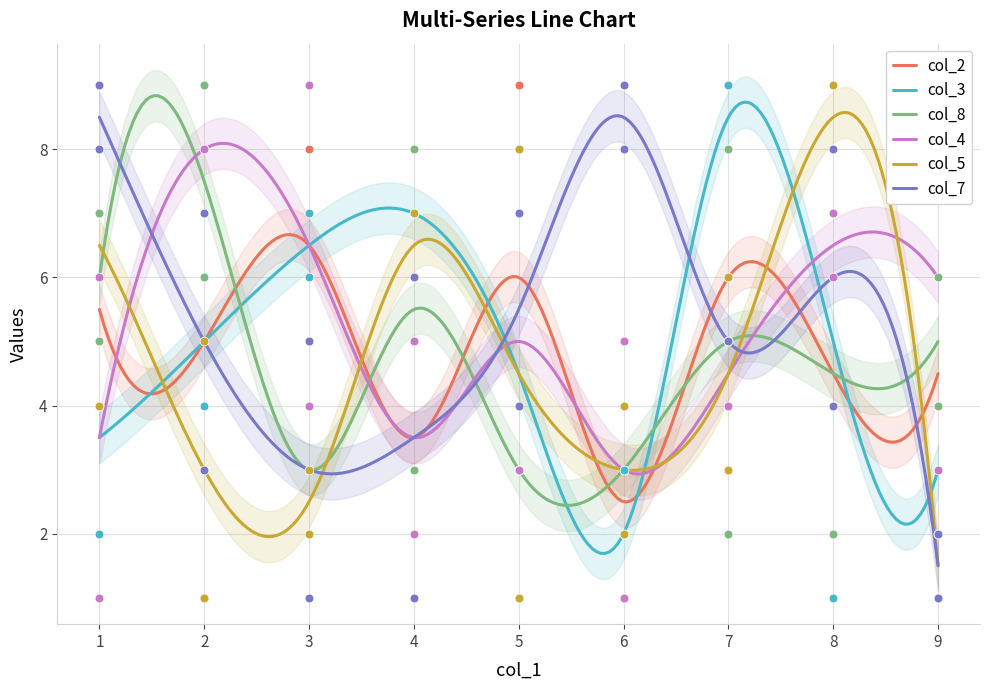

What is the minimum value for col_4?

2.9